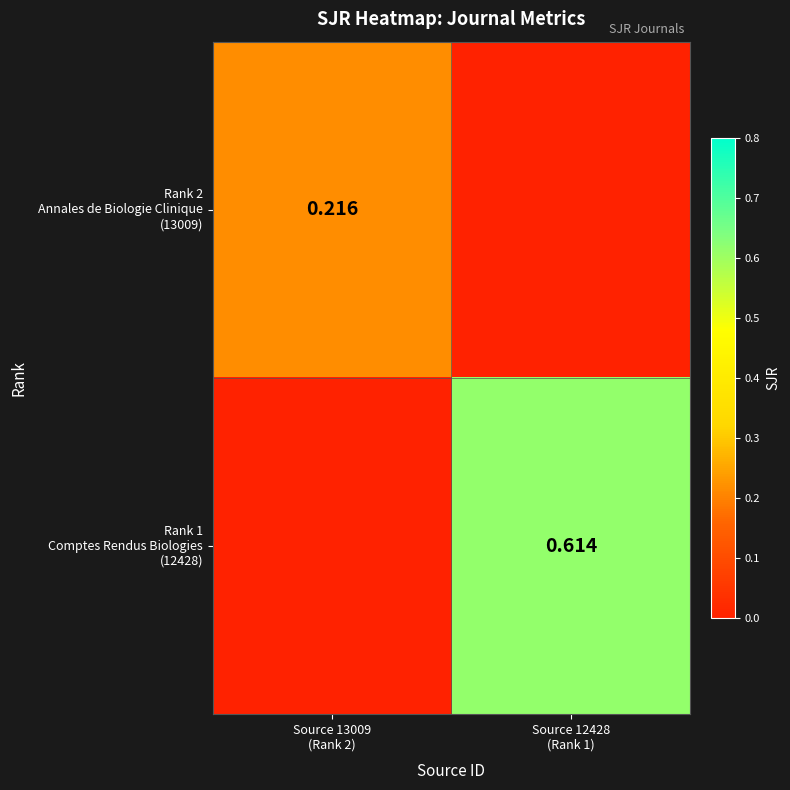

Count the number of categories in the chart.

2